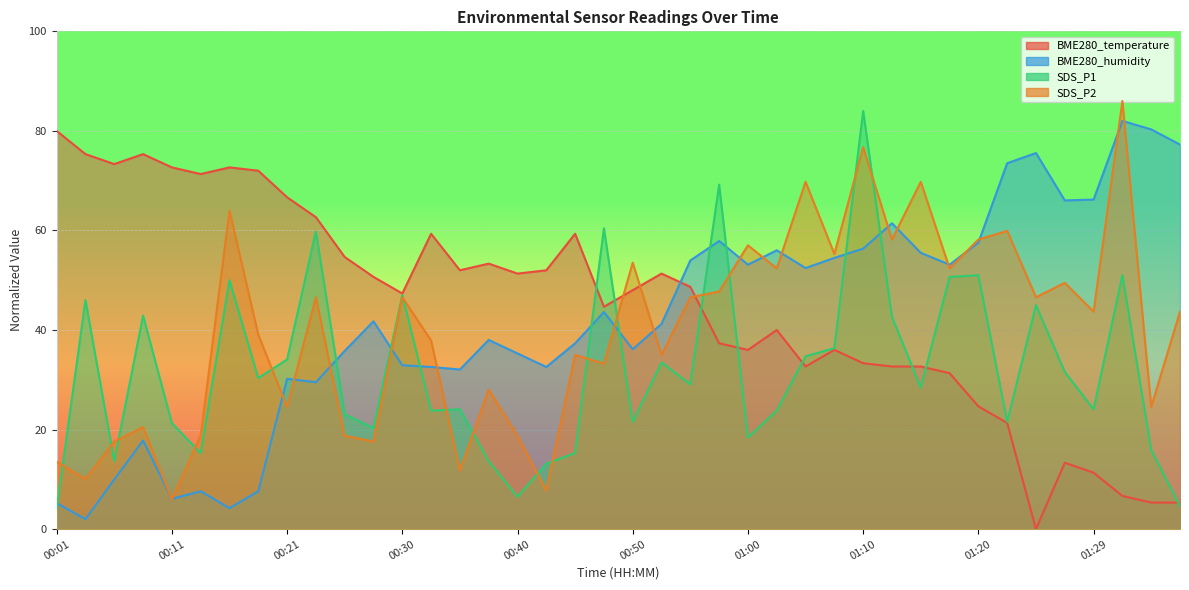

At which category does the chart reach its minimum across all series?

01:25